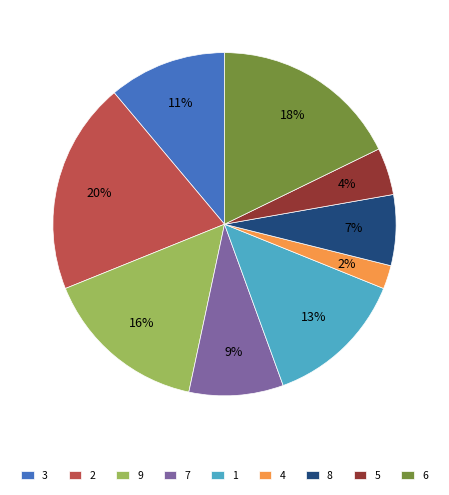

Which category has the smallest portion of the pie?

4